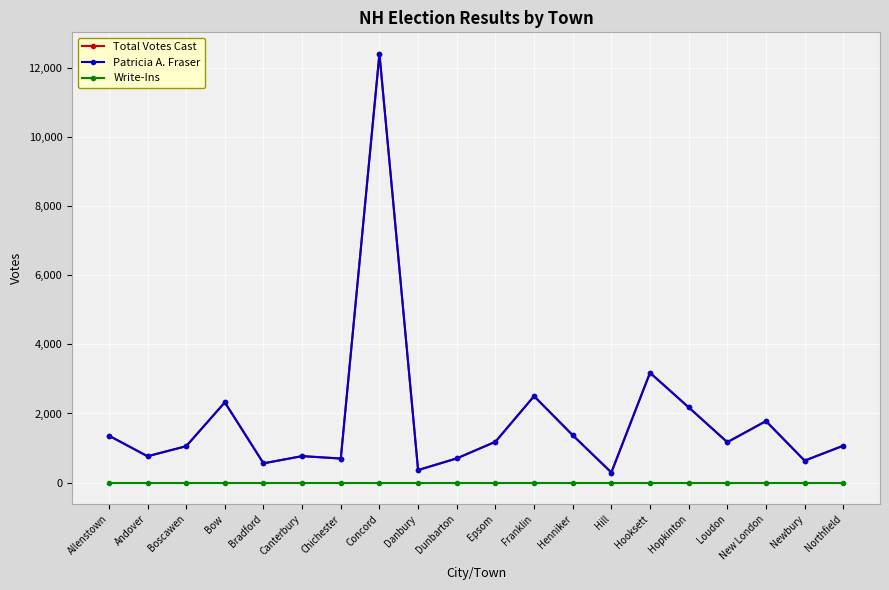

How many interior local valleys does the Total Votes Cast series have?

7